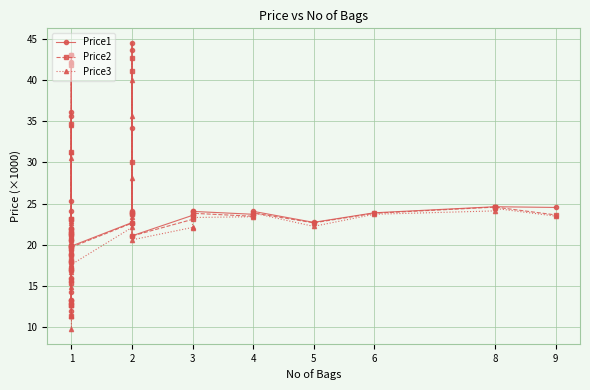

Does the chart display data point markers on the line(s)?

Yes